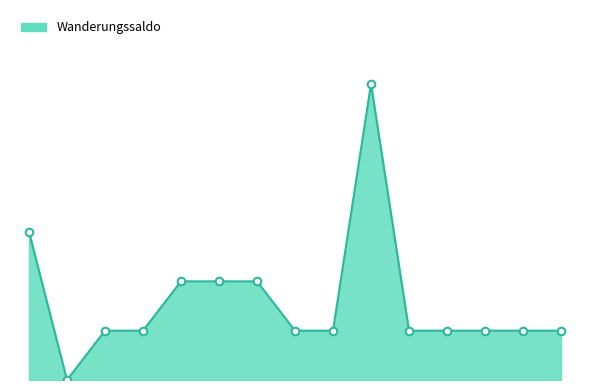

Does the chart have visible grid lines?

No